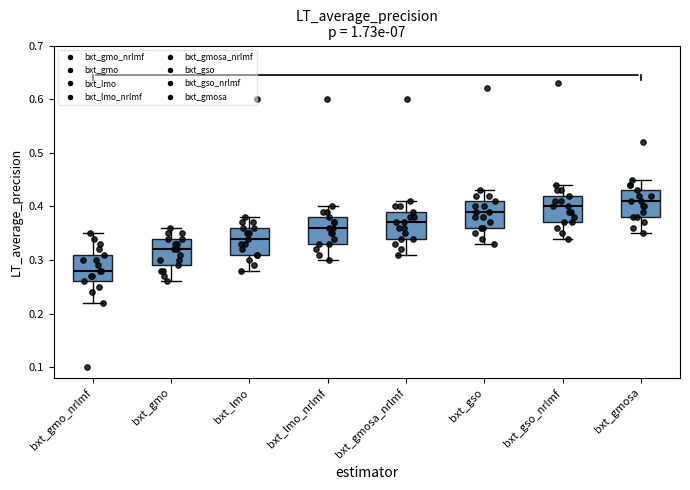

Reading left to right, transcribe this box plot: for each box, give where its median line is, the range the box spans, and where its two whiskers end, as read against the y-axis. The values are not printed on the chart, so give them approximately, as read against the axis.

bxt_gmo_nrlmf: median 0.28, box 0.26 to 0.31, whiskers 0.22 to 0.35
bxt_gmo: median 0.32, box 0.29 to 0.34, whiskers 0.26 to 0.36
bxt_lmo: median 0.34, box 0.31 to 0.36, whiskers 0.28 to 0.38
bxt_lmo_nrlmf: median 0.36, box 0.33 to 0.38, whiskers 0.30 to 0.40
bxt_gmosa_nrlmf: median 0.37, box 0.34 to 0.39, whiskers 0.31 to 0.41
bxt_gso: median 0.39, box 0.36 to 0.41, whiskers 0.33 to 0.43
bxt_gso_nrlmf: median 0.40, box 0.37 to 0.42, whiskers 0.34 to 0.44
bxt_gmosa: median 0.41, box 0.38 to 0.43, whiskers 0.35 to 0.45